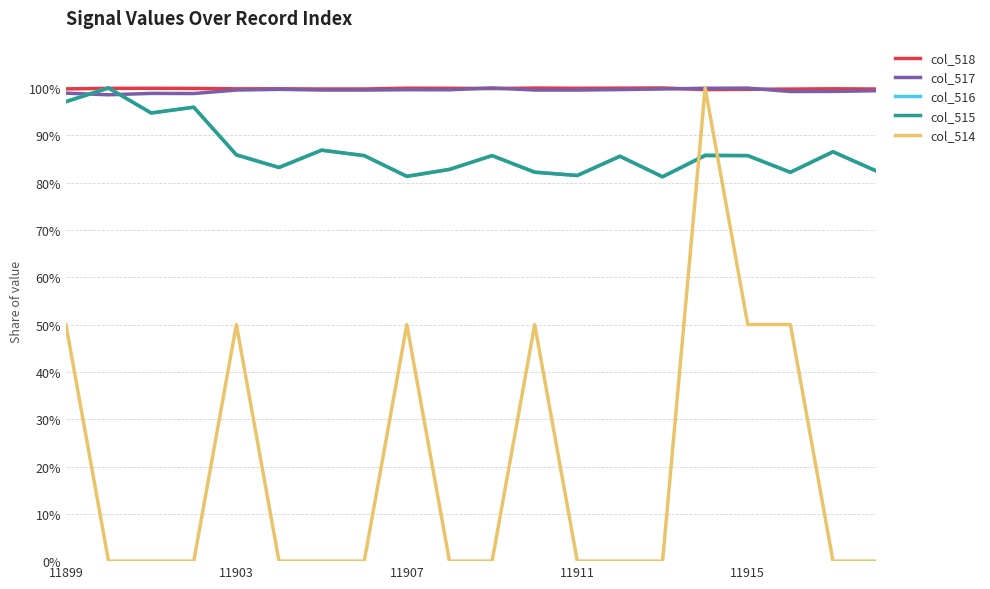

What is the maximum value for col_514?

100.0